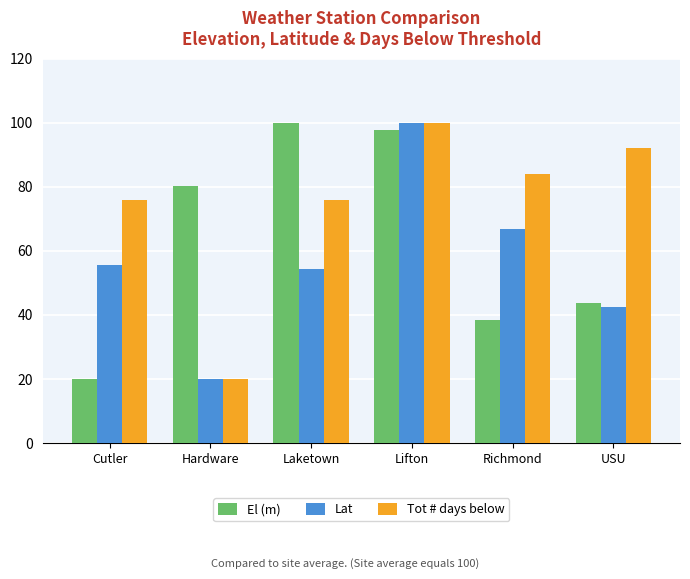

Rank the series by their average value, from lowest to highest.

Lat, El (m), Tot # days below